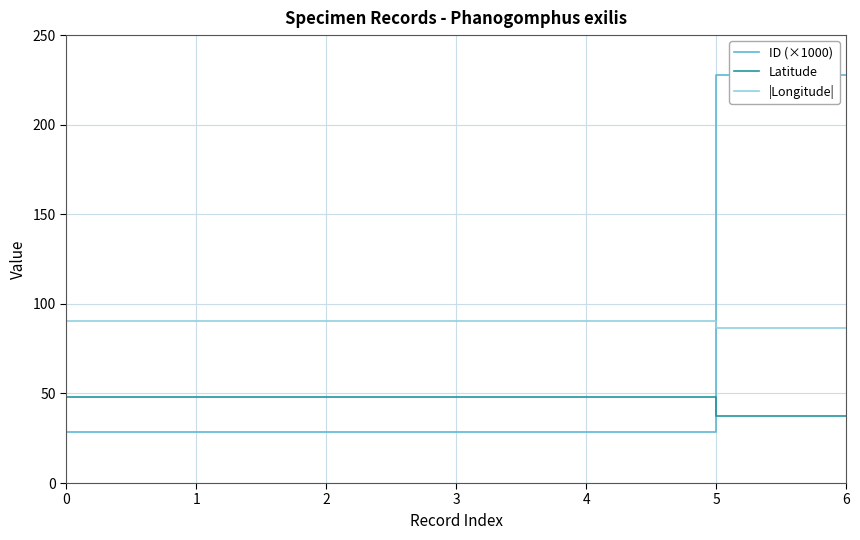

What are all the series names shown in the legend?

ID (×1000), Latitude, |Longitude|